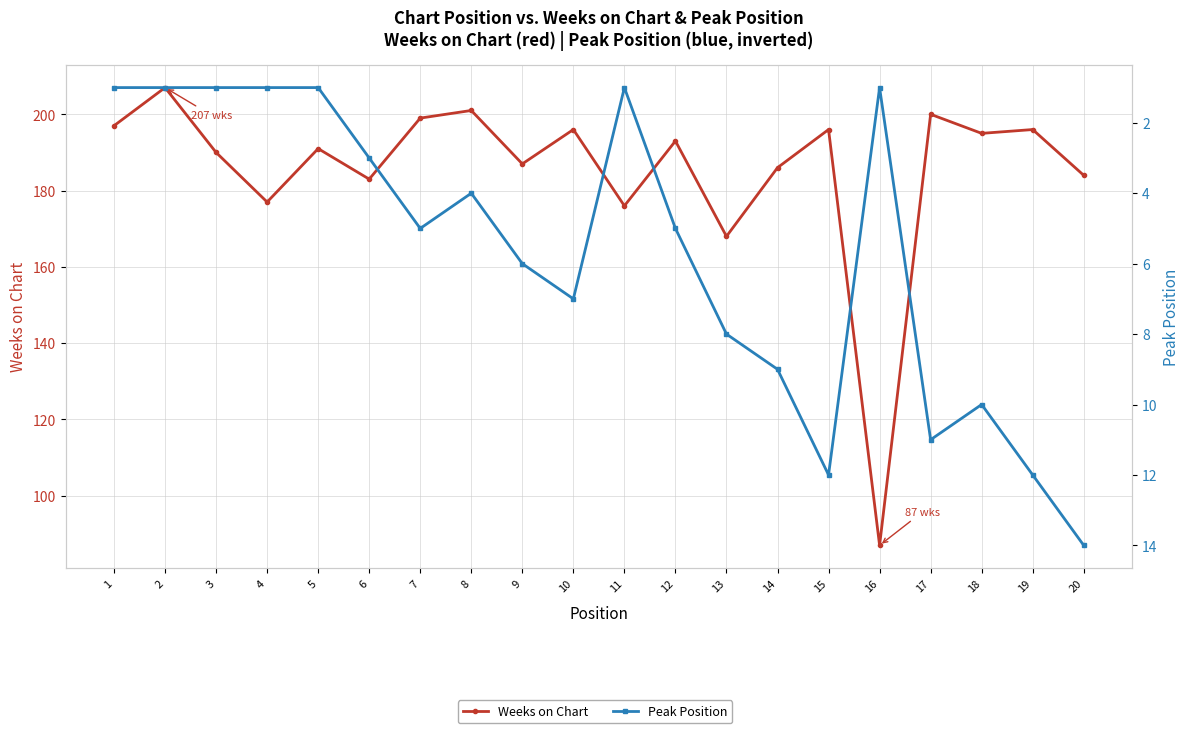

What are all the series names shown in the legend?

Weeks on Chart, Peak Position